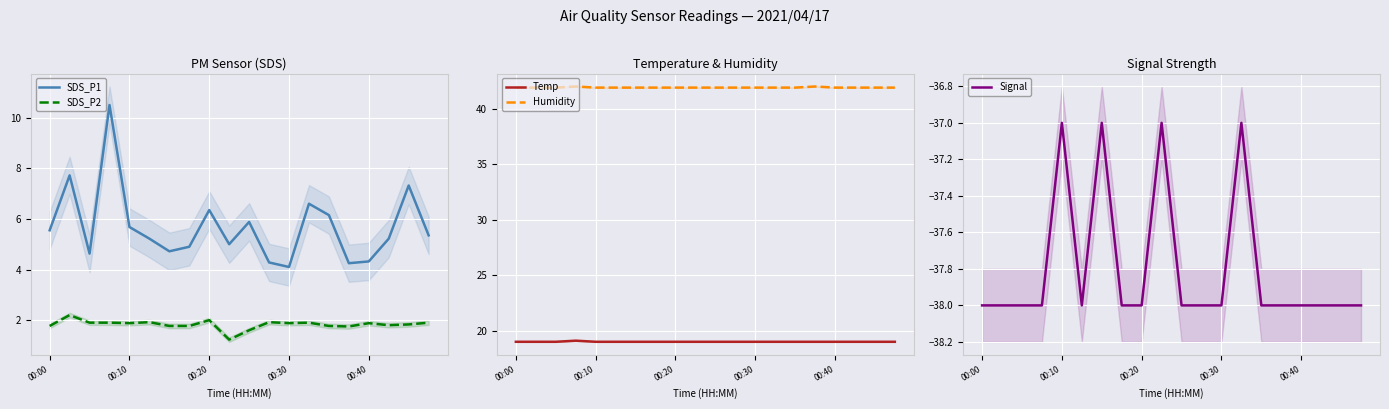

What is the spread (max minus min) of values at 9?

78.9